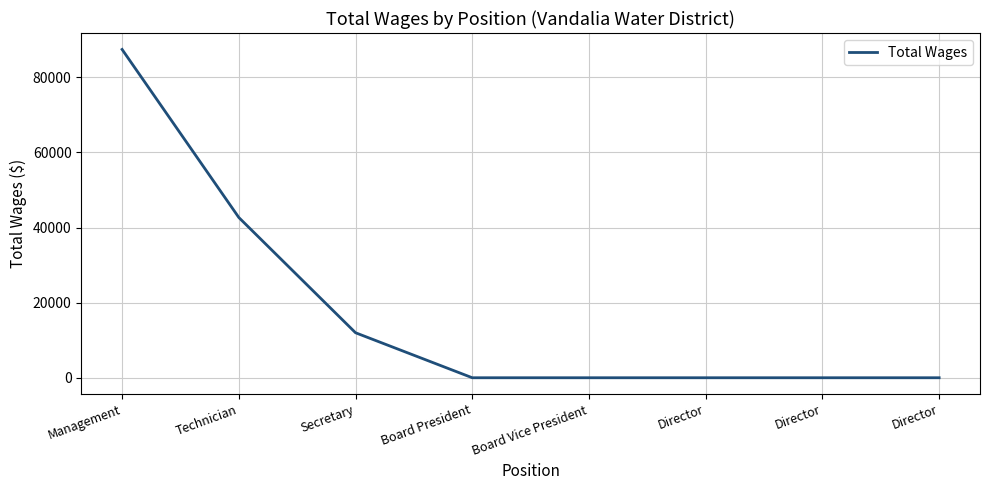

Is it true that the value at Director is 47300?

False